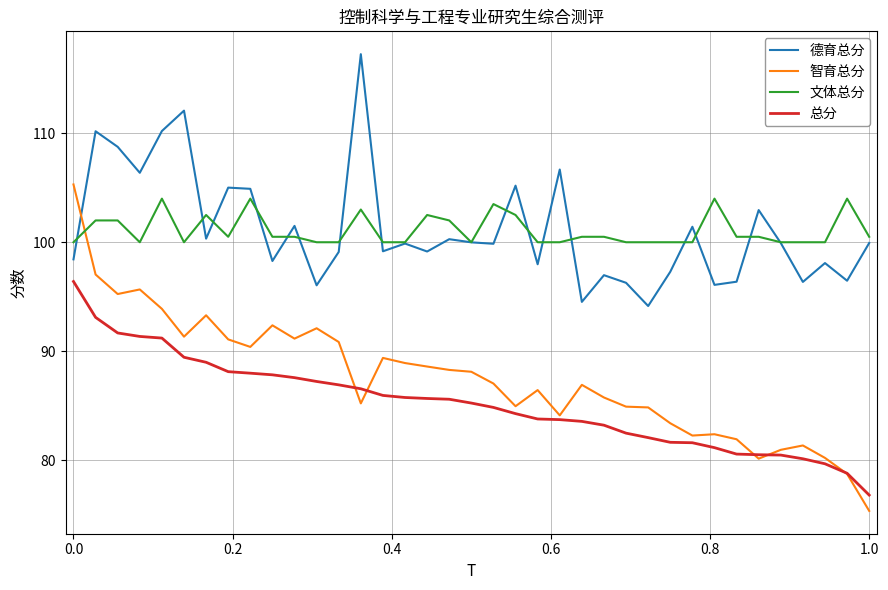

After their last crossing, which series has the higher values: 智育总分 or 德育总分?

德育总分